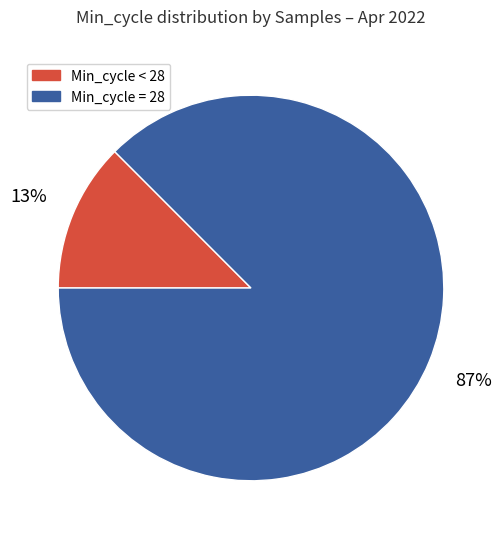

Which slice is the largest?

Min_cycle = 28